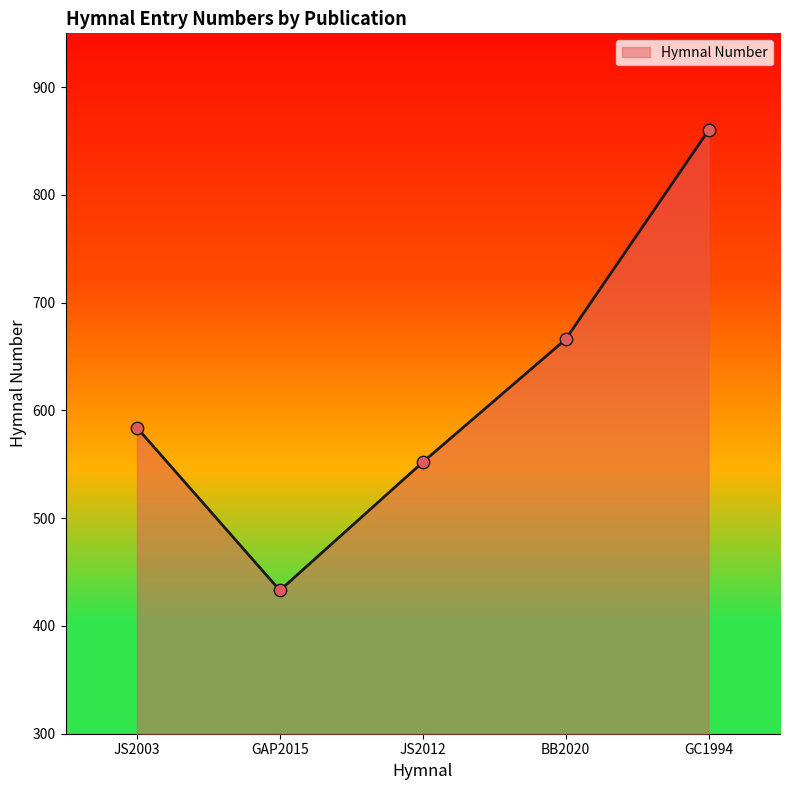

What is the change in value from JS2003 to GC1994?

+276